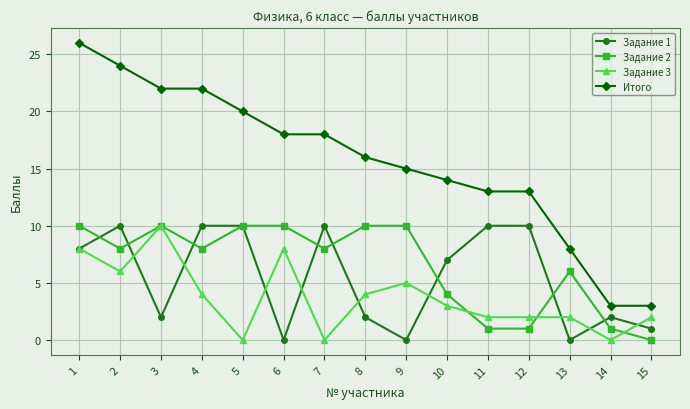

Reading left to right, list all the values displayed in this chart.

Задание 1: 8	10	2	10	10	0	10	2	0	7	10	10	0	2	1
Задание 2: 10	8	10	8	10	10	8	10	10	4	1	1	6	1	0
Задание 3: 8	6	10	4	0	8	0	4	5	3	2	2	2	0	2
Итого: 26	24	22	22	20	18	18	16	15	14	13	13	8	3	3